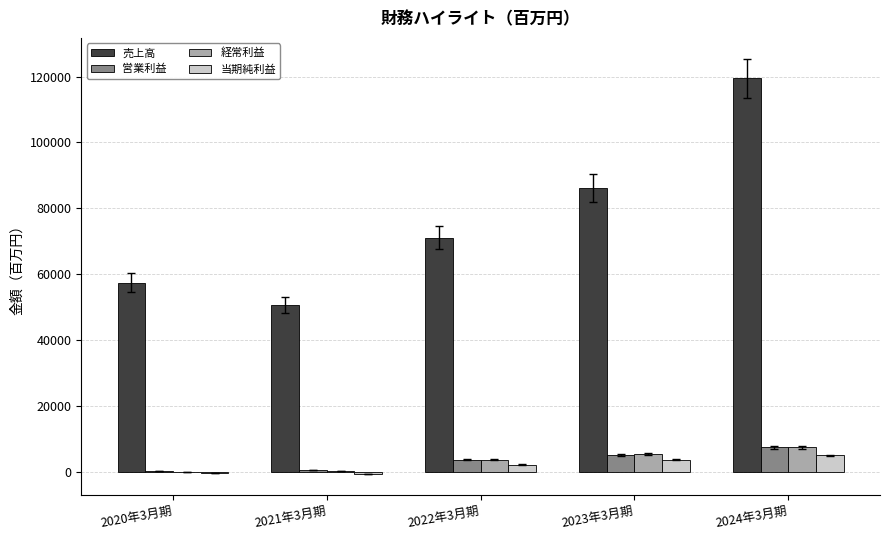

What is the sum of all 当期純利益 values?

10161